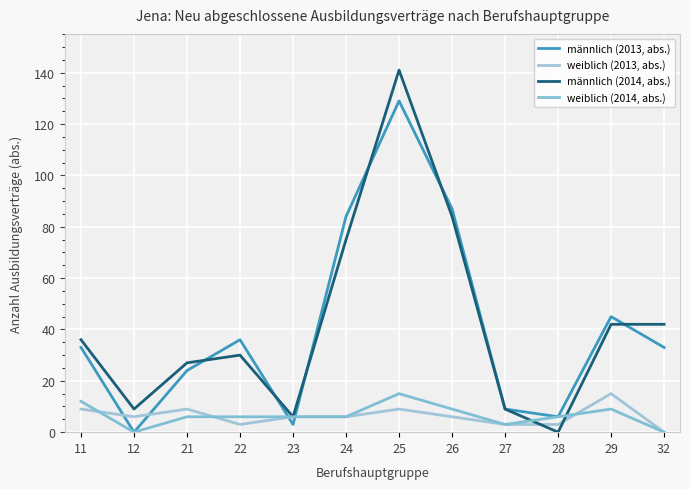

True or false: männlich (2014, abs.) has more than 0 points higher than both neighbors.

True